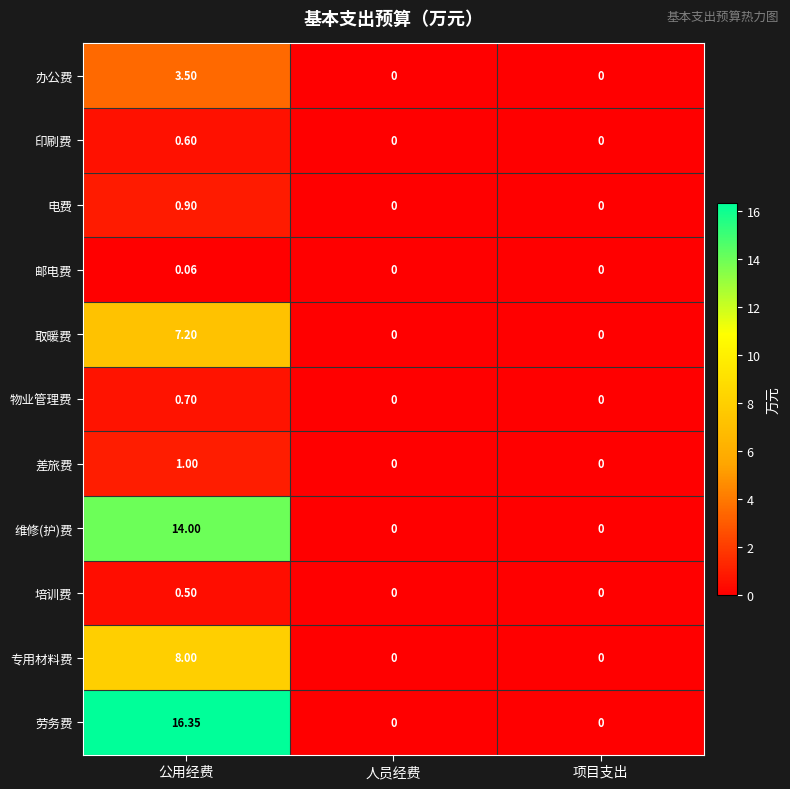

At which category is the sum across all series the highest?

公用经费